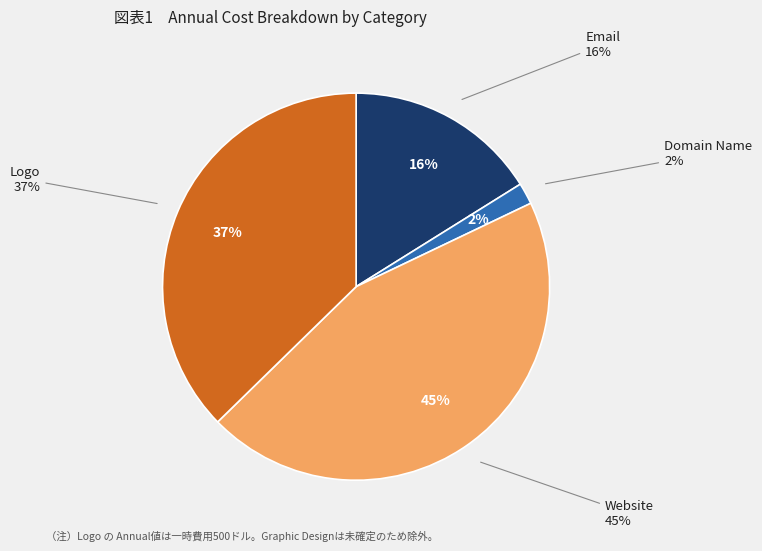

Is Domain Name the majority of the pie?

No